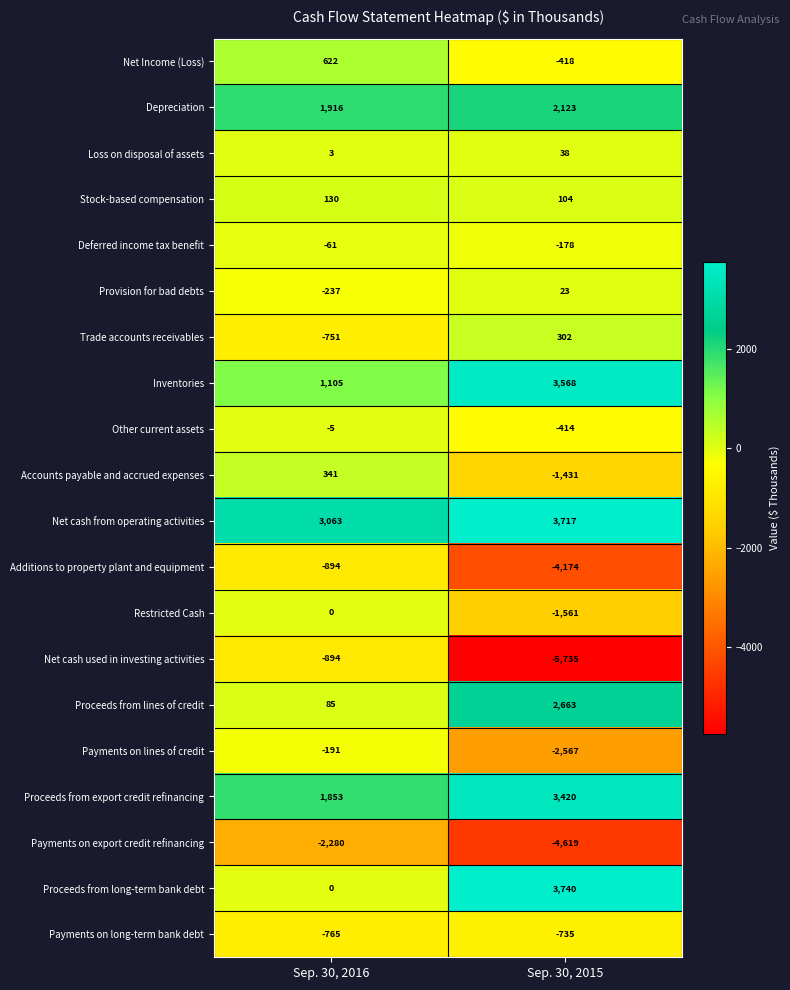

At which category is the sum across all series the highest?

Sep. 30, 2016